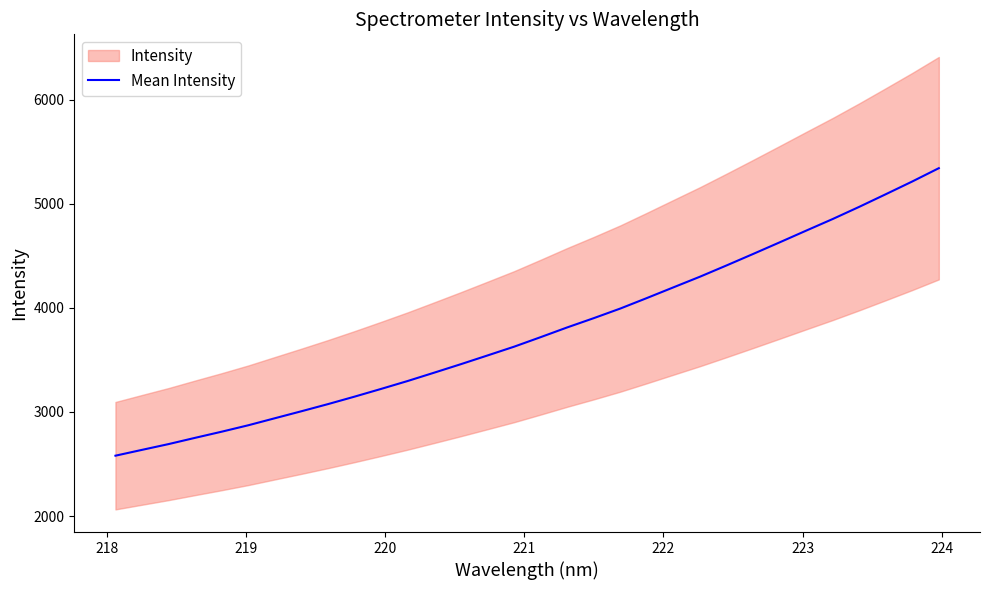

What is the minimum value for Mean Intensity?

2579.6